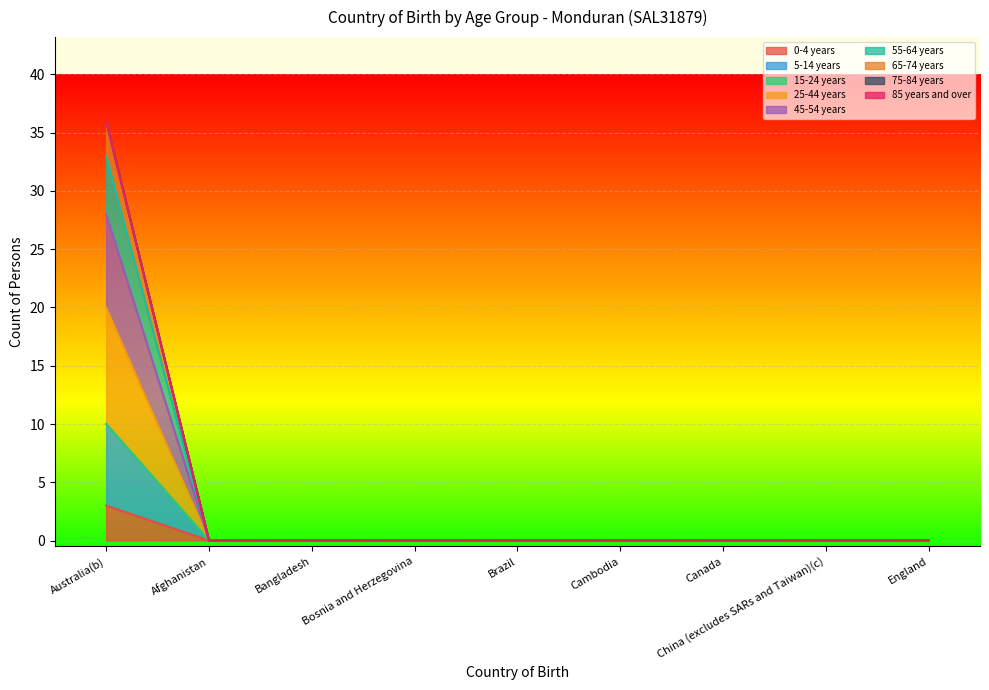

Which has a higher value, Brazil or Canada?

Brazil